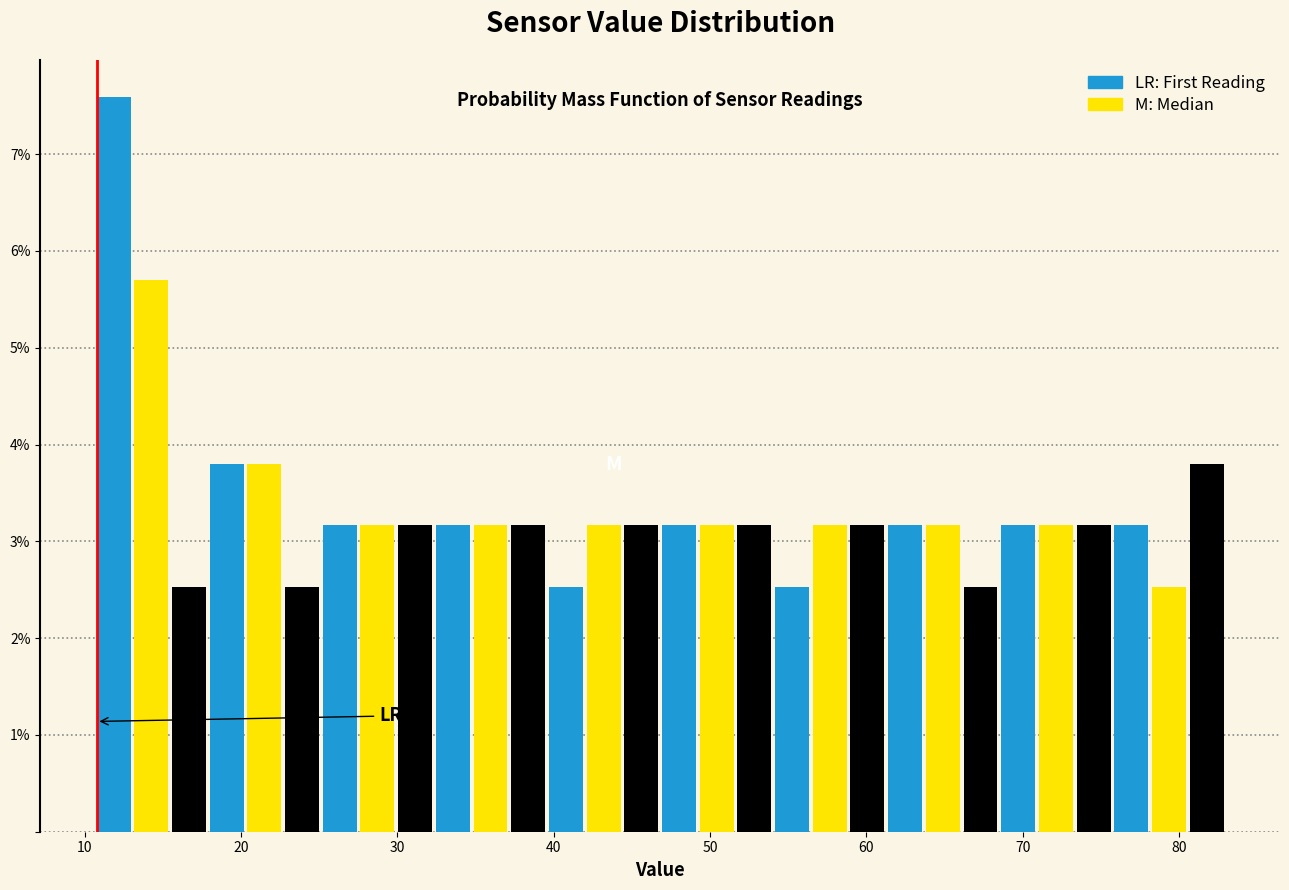

Around what value on the x-axis is the tallest bar? Give the approximate position of its centre, as read against the axis.

12